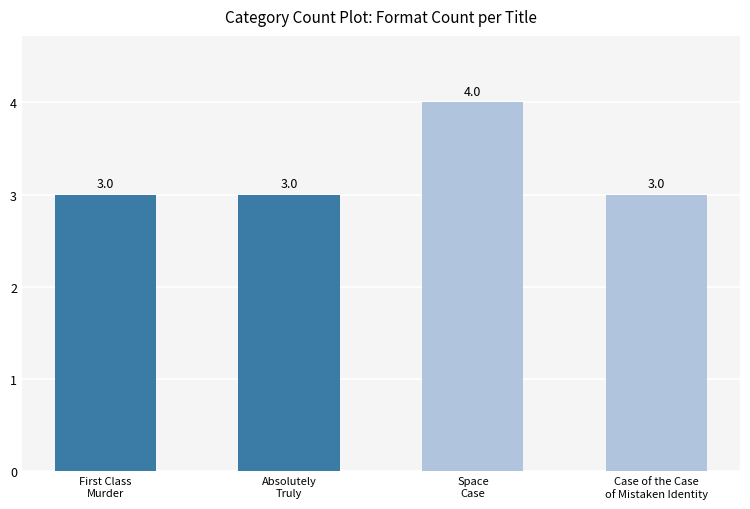

What is the difference between the values at Space
Case and First Class
Murder?

1